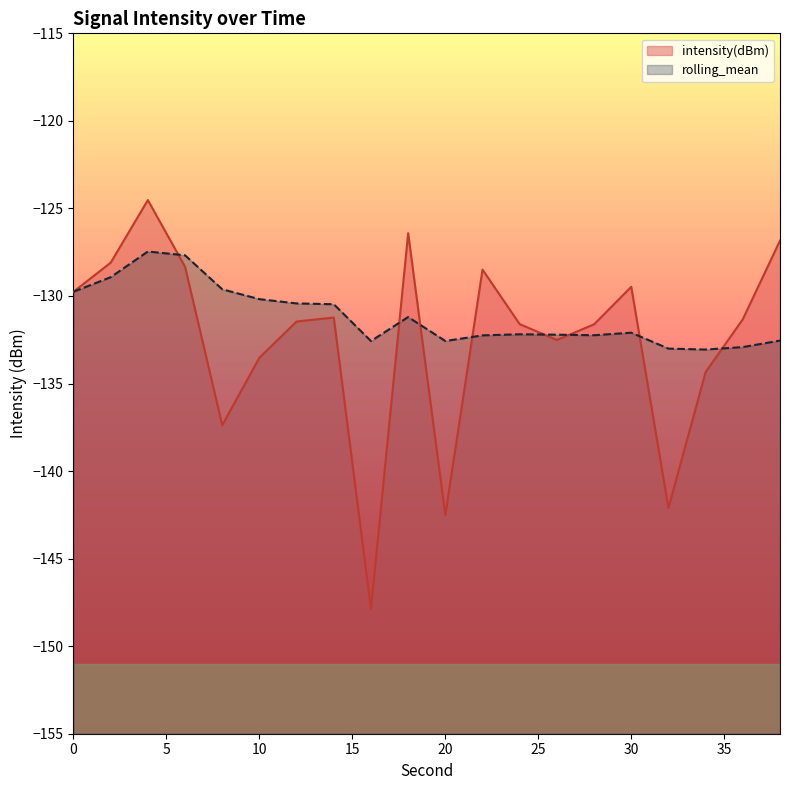

True or false: intensity(dBm) has a value of -133.5 at 10.

True